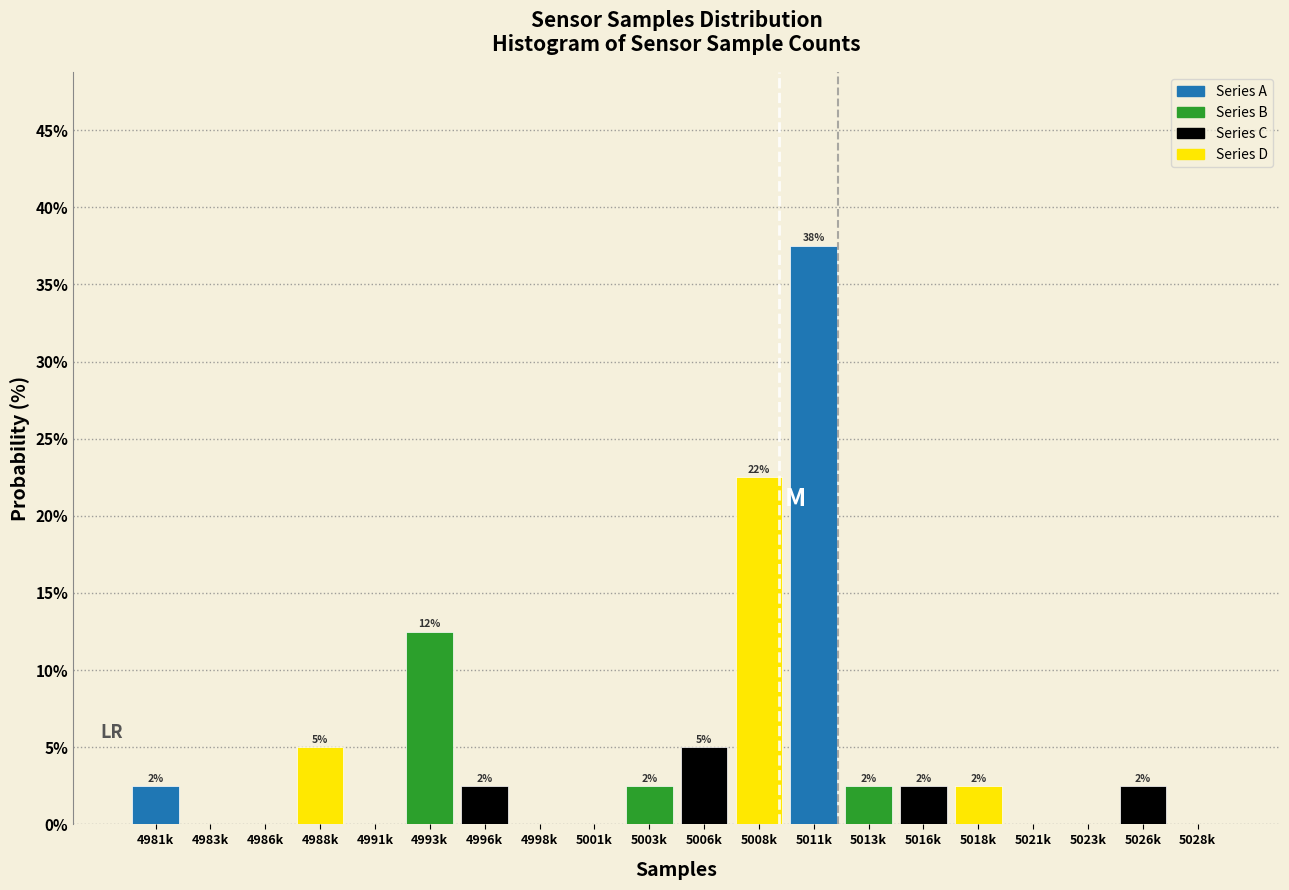

Are the bars horizontal?

No